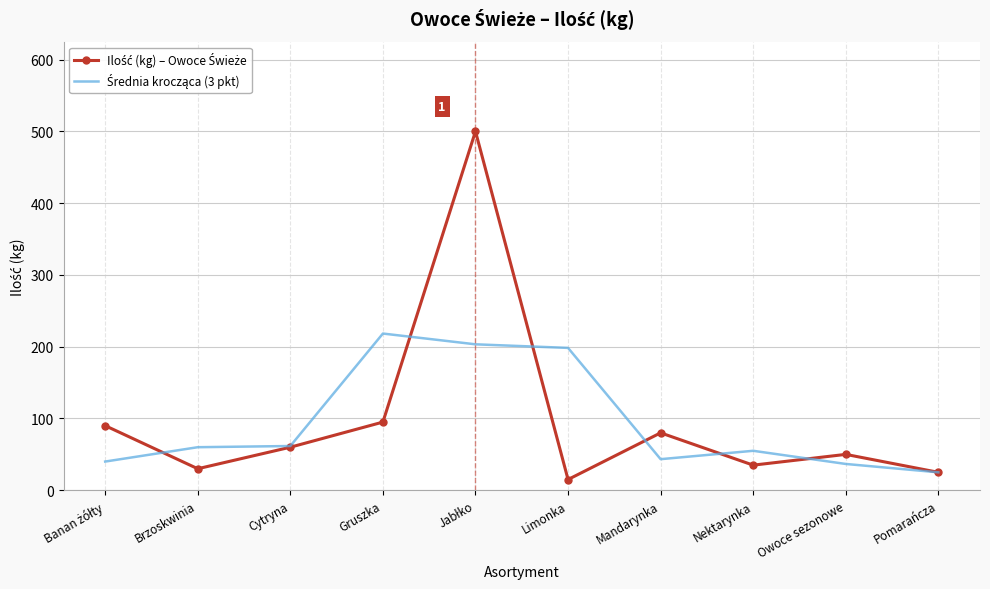

What is the difference between the highest and lowest values at Brzoskwinia?

30.0